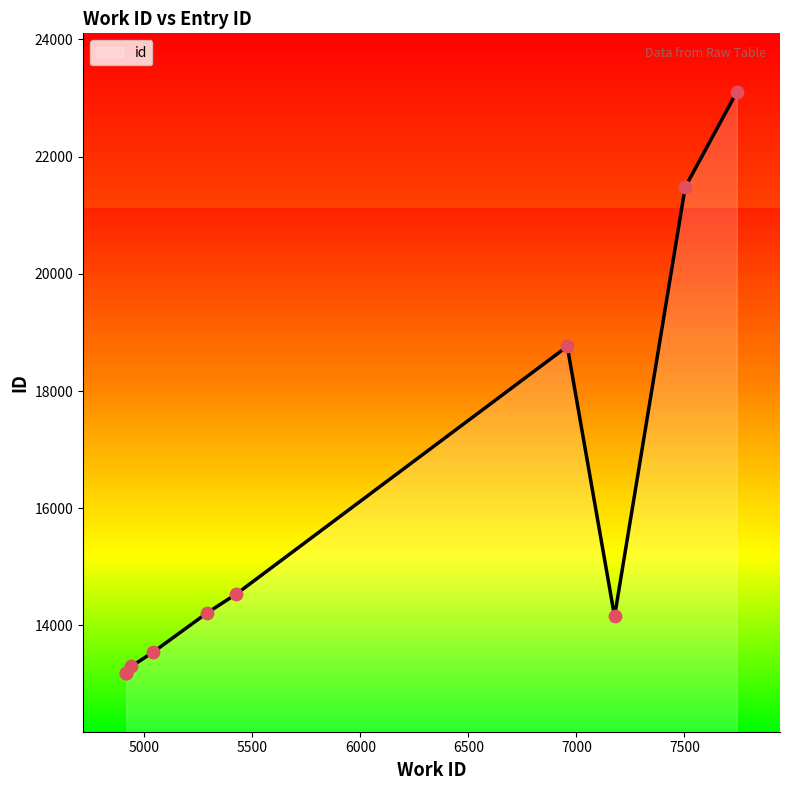

What is the minimum value shown in the chart?

13186